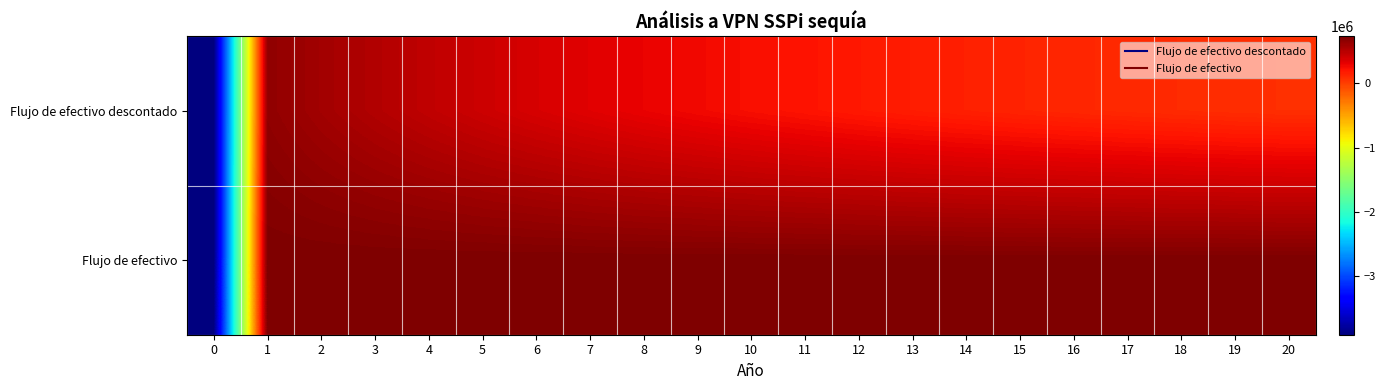

What is the spread (max minus min) of values at 20?

654034.3